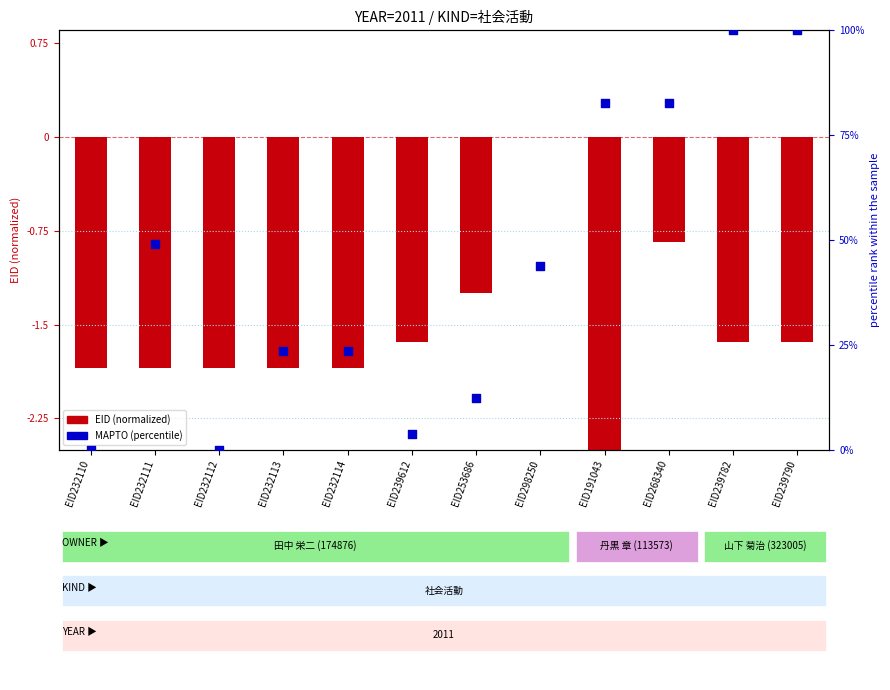

Which has a higher value, EID298250 or EID239612?

EID298250